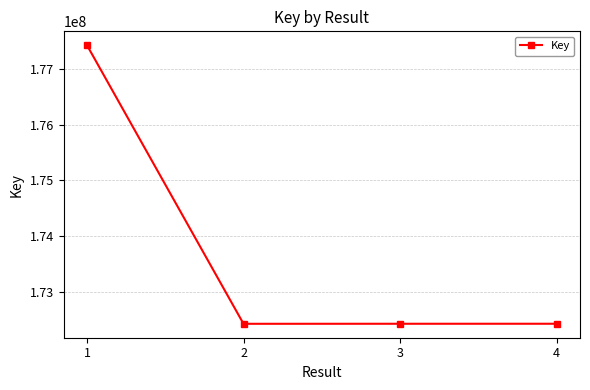

True or false: there are more than 1 points higher than both neighbors.

False